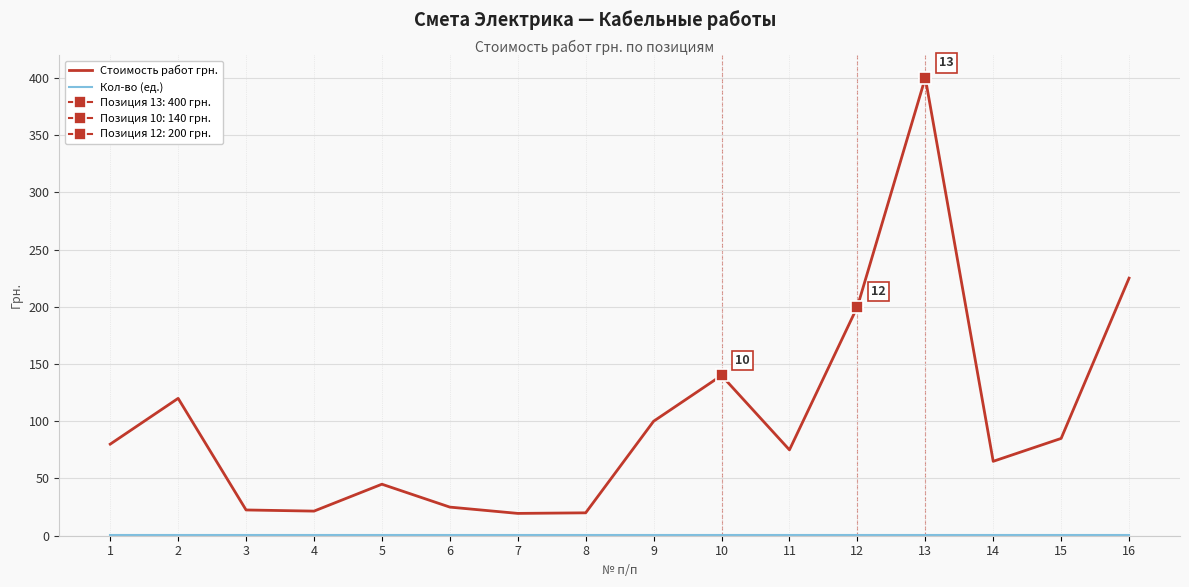

At how many categories does at least one series exceed 154?

3